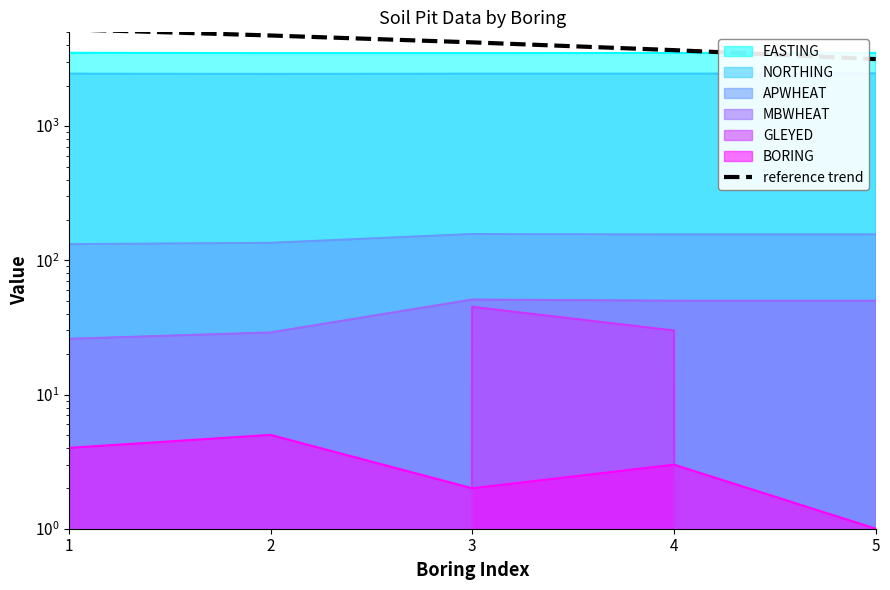

Rank the categories by value from lowest to highest.

5, 4, 3, 2, 1